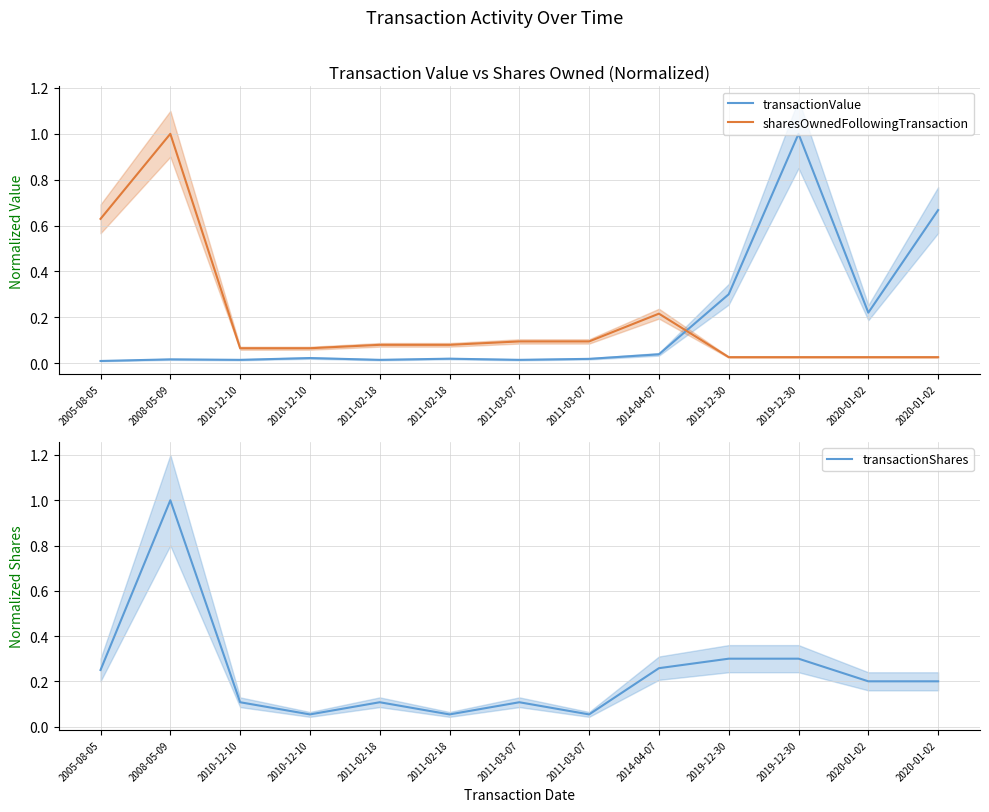

What is the greatest value displayed?

1.0